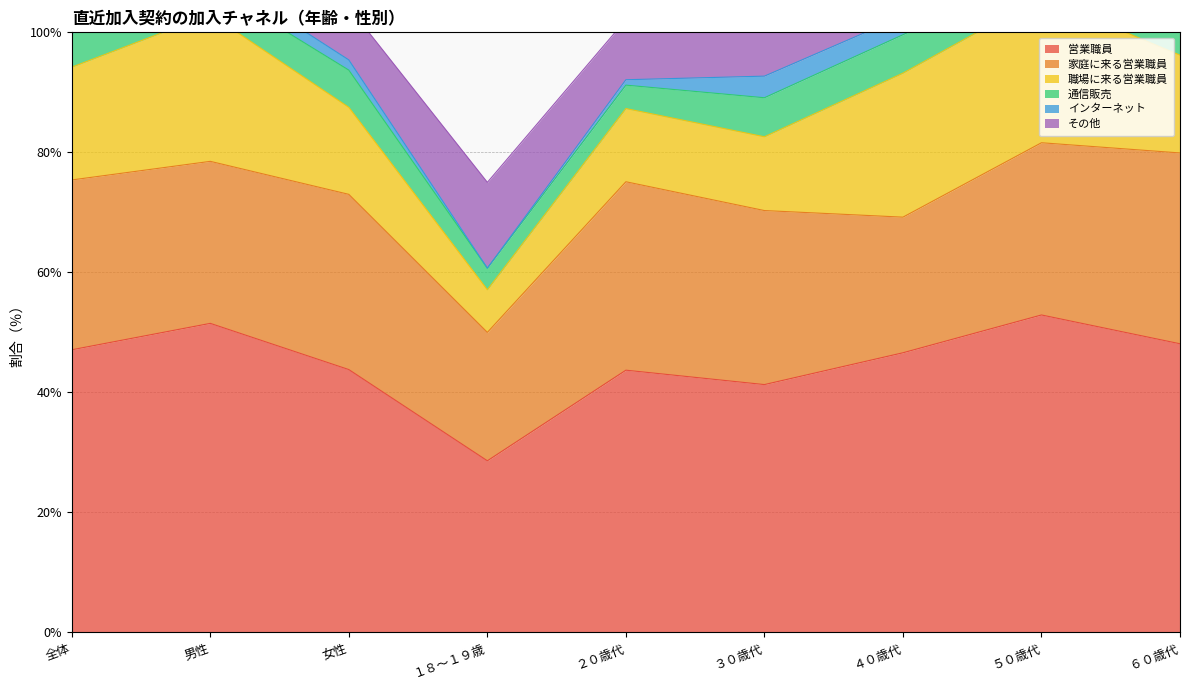

Which label corresponds to the smallest value in the chart?

１８～１９歳